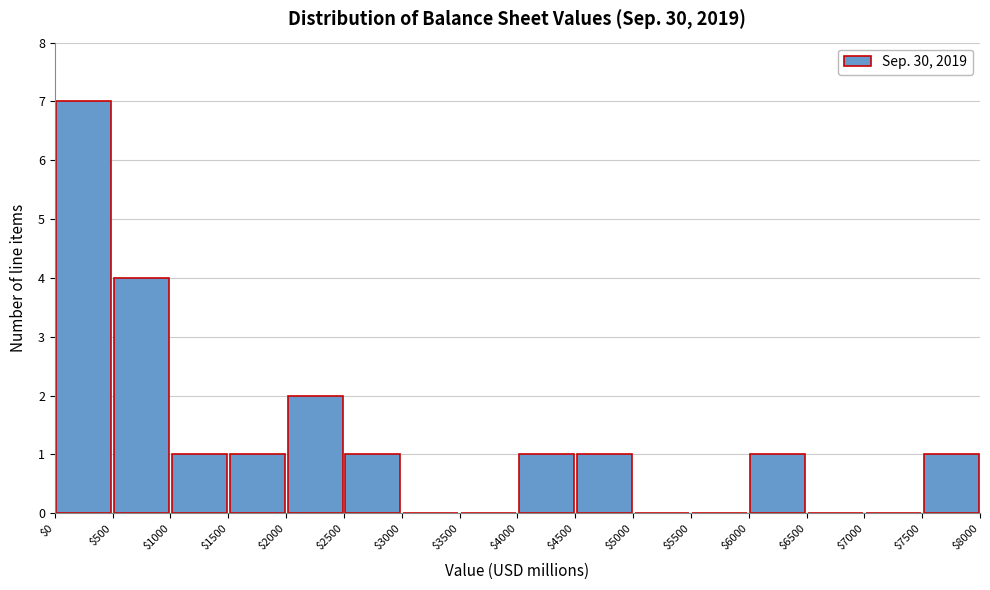

Which range on the x-axis has the tallest bar?

$0 to $500